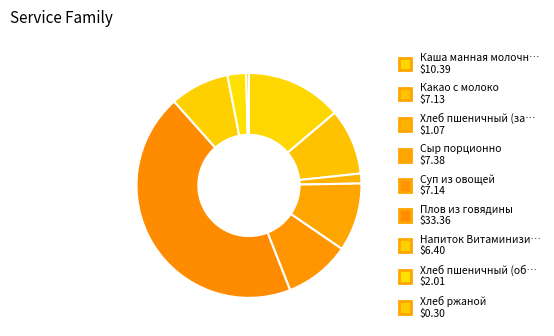

How many slices are in this pie chart?

9